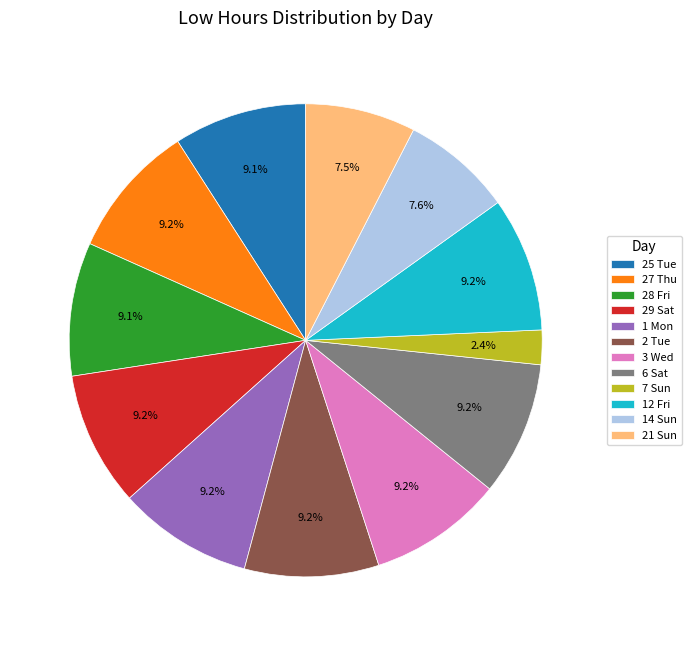

Between 7 Sun and 25 Tue, which is larger?

25 Tue